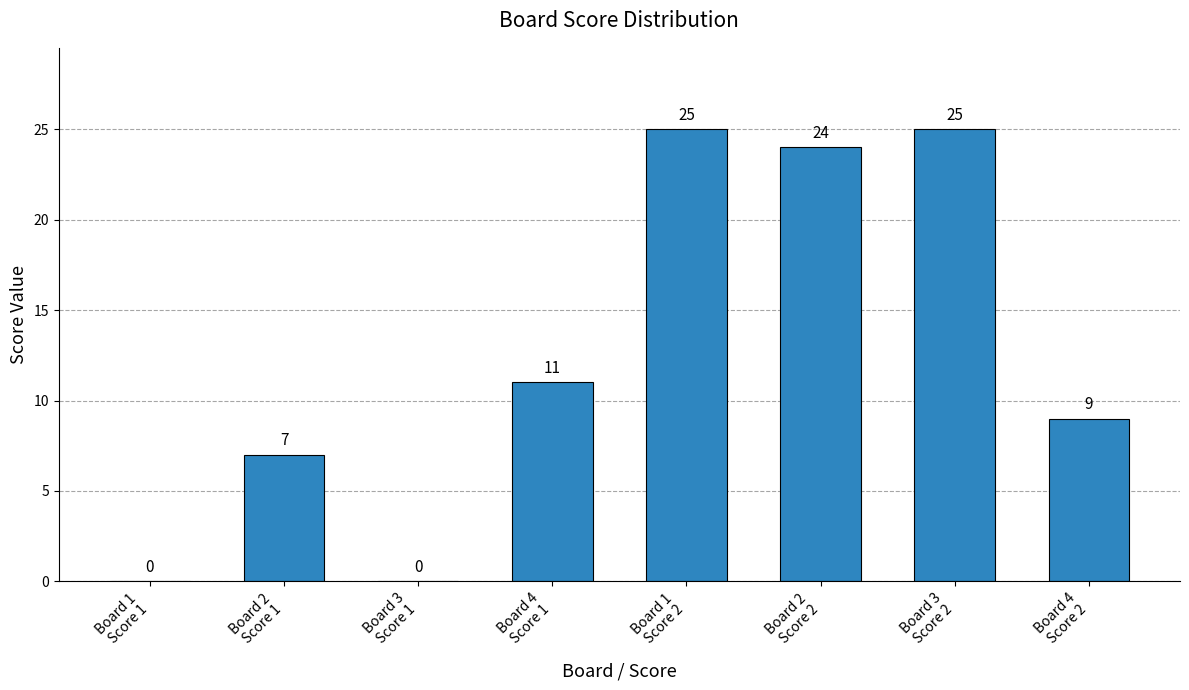

The value at Board 3
Score 2 is 11. True or false?

False